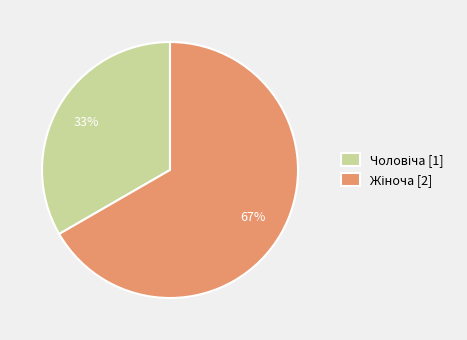

To the nearest percent, what is the average slice percentage?

50%